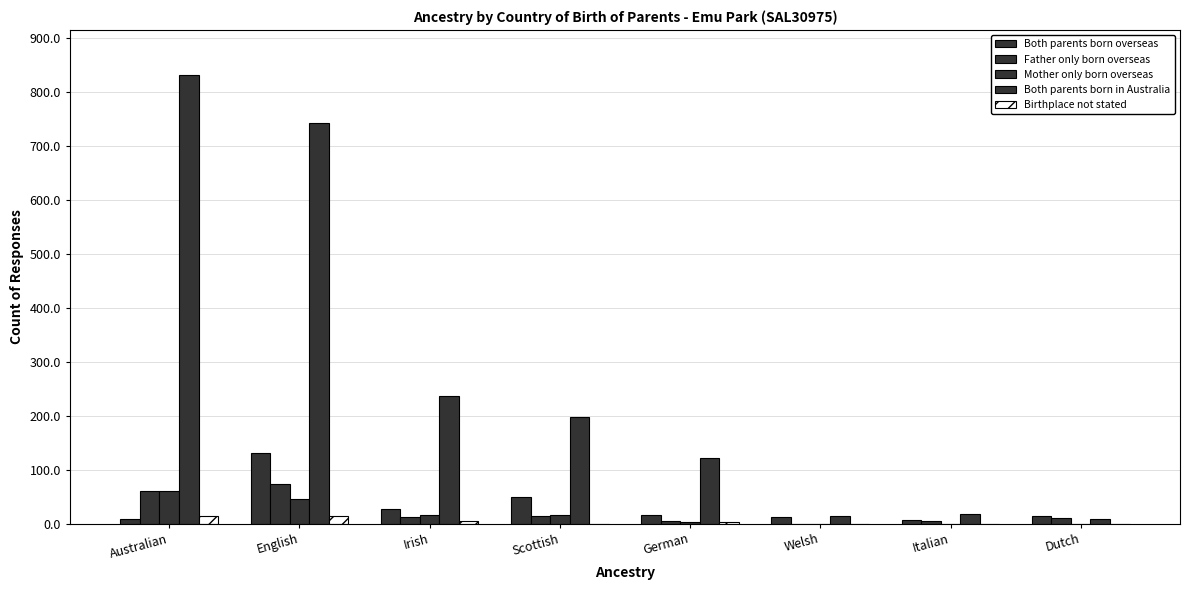

Where is Mother only born overseas nearest to the value 30?

Scottish